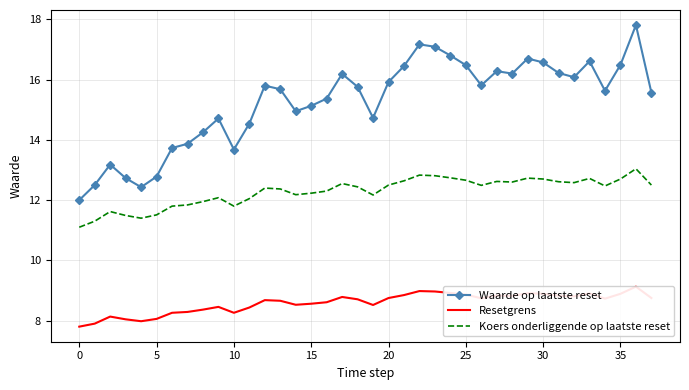

Is it true that Resetgrens equals 8.3 at 10?

True